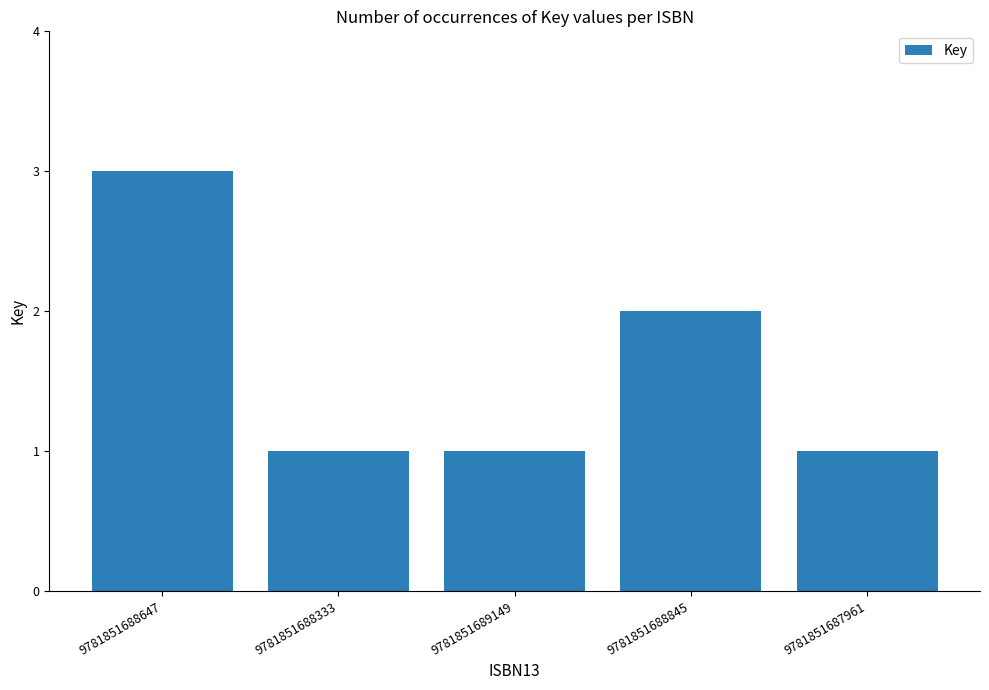

How many bars are there in total?

5